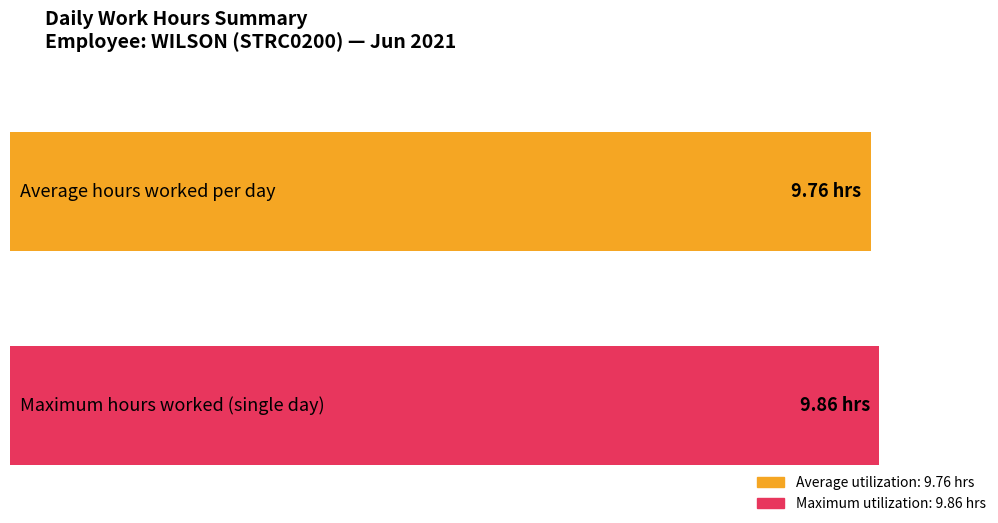

What is the greatest value displayed?

9.9